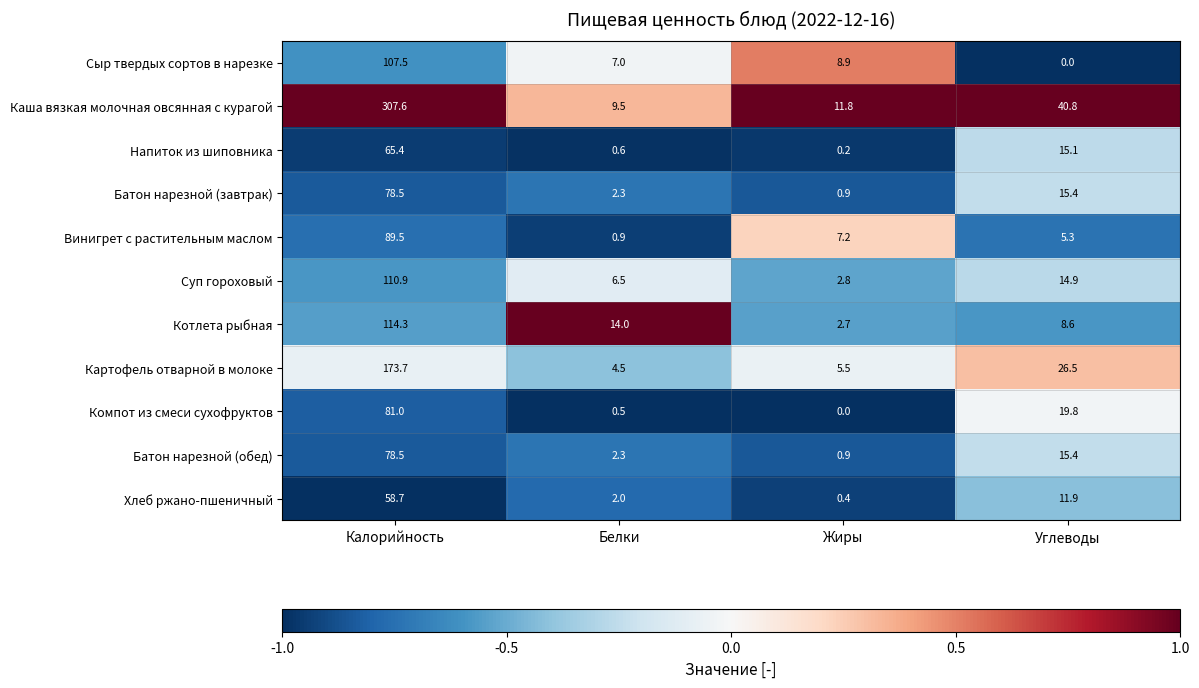

What is the total value across all series at Жиры?

41.3